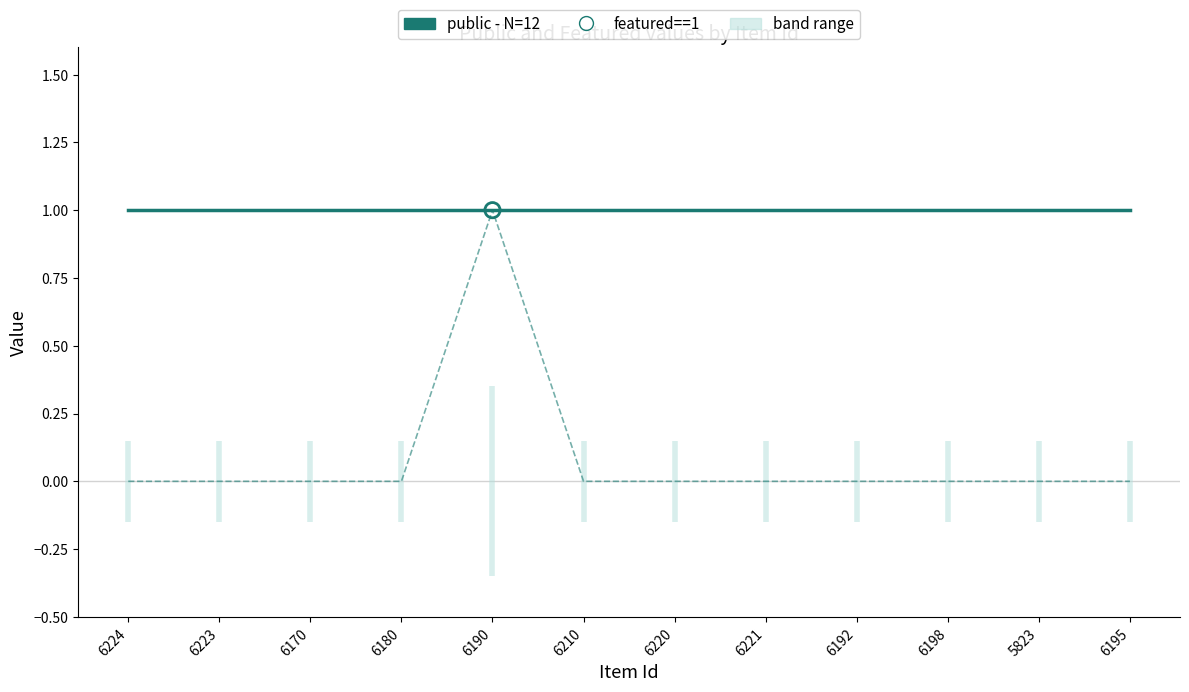

At which category is the sum across all series the highest?

6190